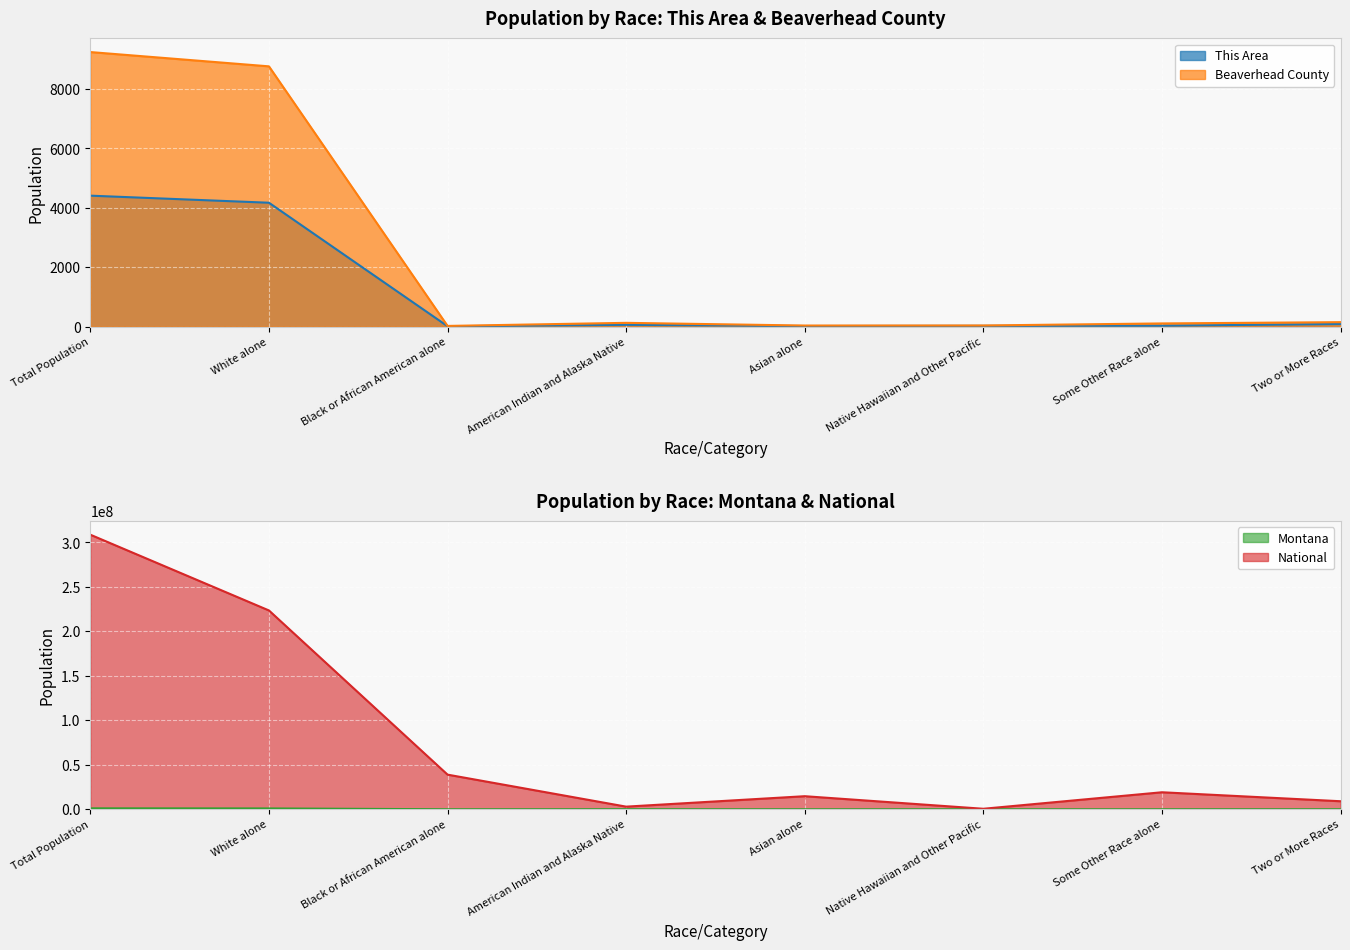

Reading left to right, extract all data points from this chart.

This Area: Total Population=4410	White alone=4172	Black or African American alone=13	American Indian and Alaska Native=60	Asian alone=20	Native Hawaiian and Other Pacific=26	Some Other Race alone=30	Two or More Races=89
Beaverhead County: Total Population=9246	White alone=8765	Black or African American alone=23	American Indian and Alaska Native=127	Asian alone=36	Native Hawaiian and Other Pacific=38	Some Other Race alone=107	Two or More Races=150
Montana: Total Population=989415	White alone=884961	Black or African American alone=4027	American Indian and Alaska Native=62555	Asian alone=6253	Native Hawaiian and Other Pacific=668	Some Other Race alone=5975	Two or More Races=24976
National: Total Population=308745538	White alone=223553265	Black or African American alone=38929319	American Indian and Alaska Native=2932248	Asian alone=14674252	Native Hawaiian and Other Pacific=540013	Some Other Race alone=19107368	Two or More Races=9009073